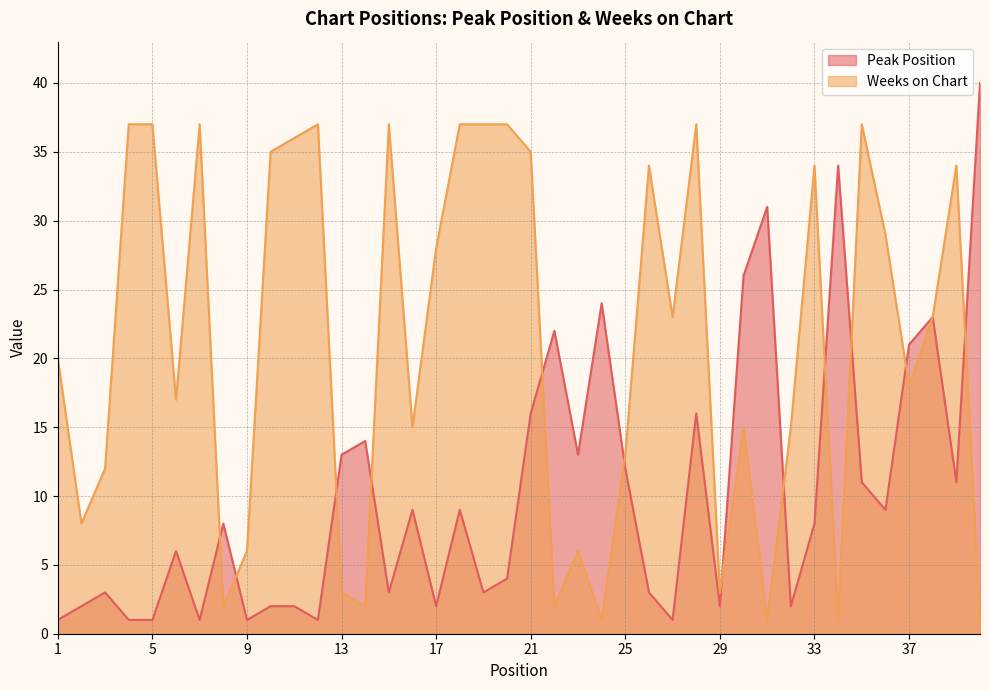

What is the highest value of the Weeks on Chart series?

37